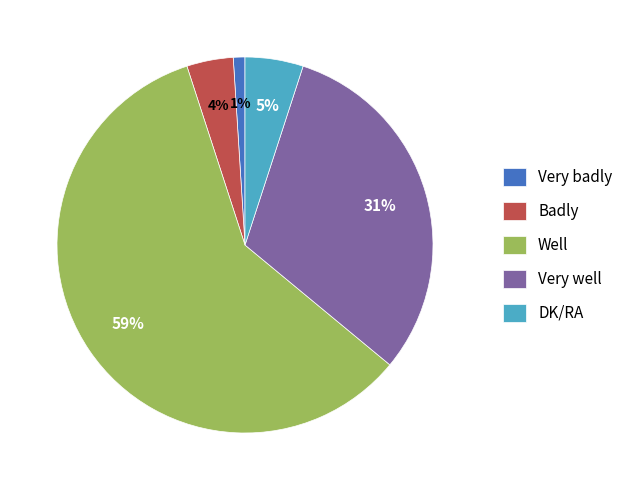

To the nearest percent, what percentage of the pie is Well?

59%